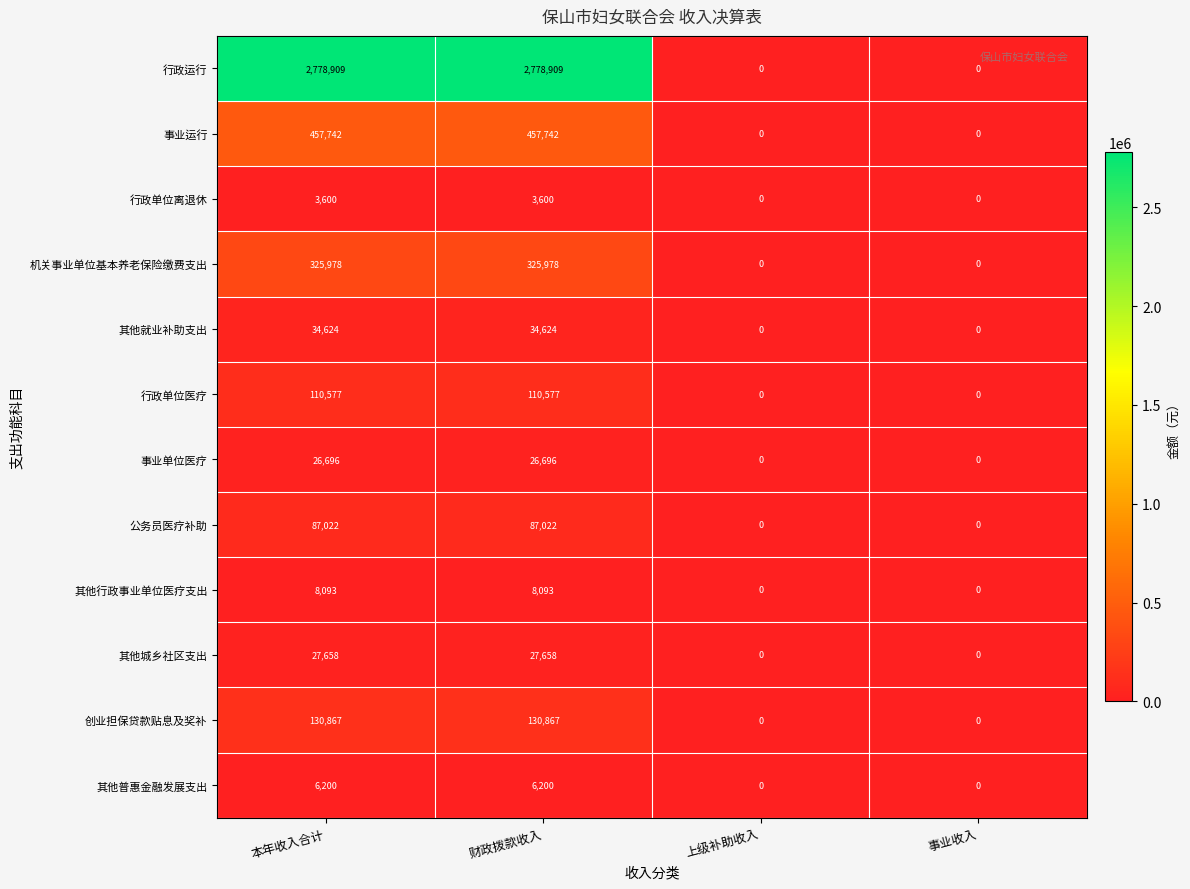

What is the highest value of the 其他城乡社区支出 series?

27658